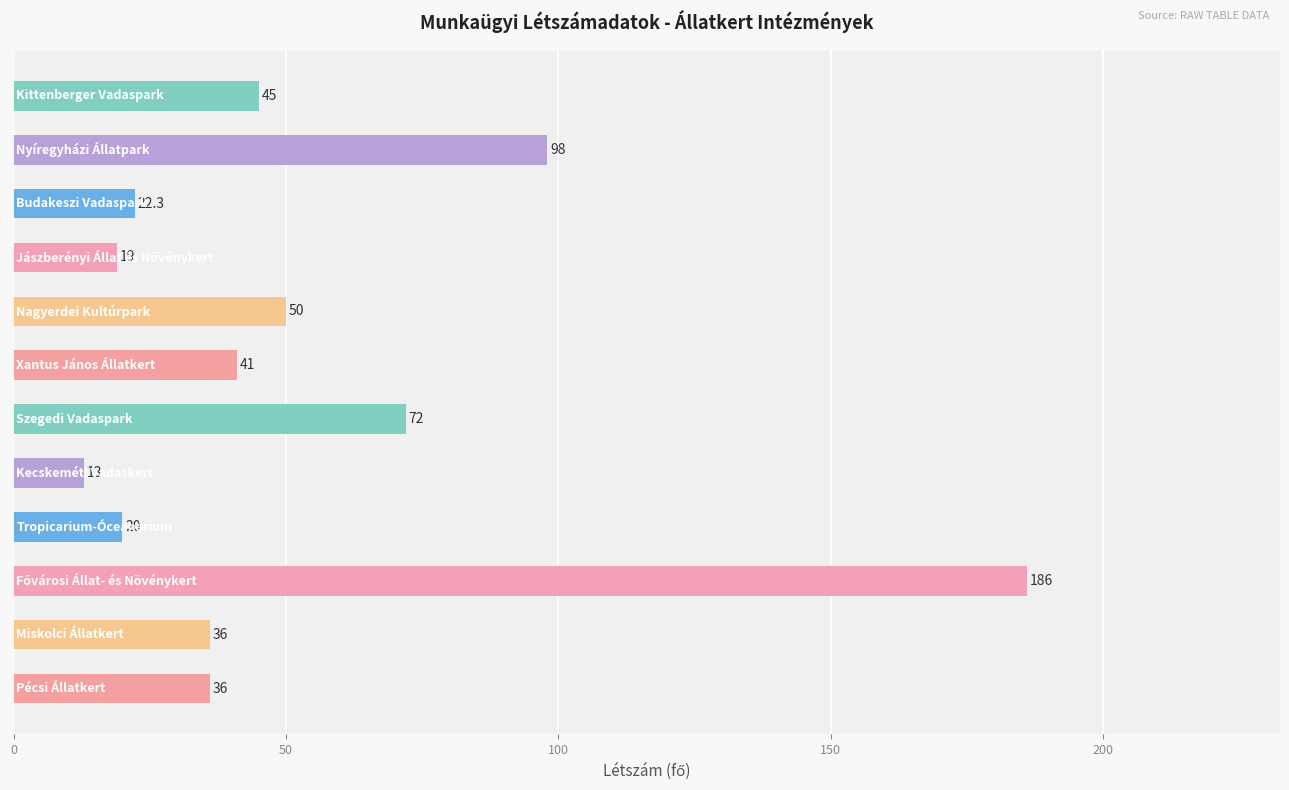

What is the greatest value displayed?

186.0